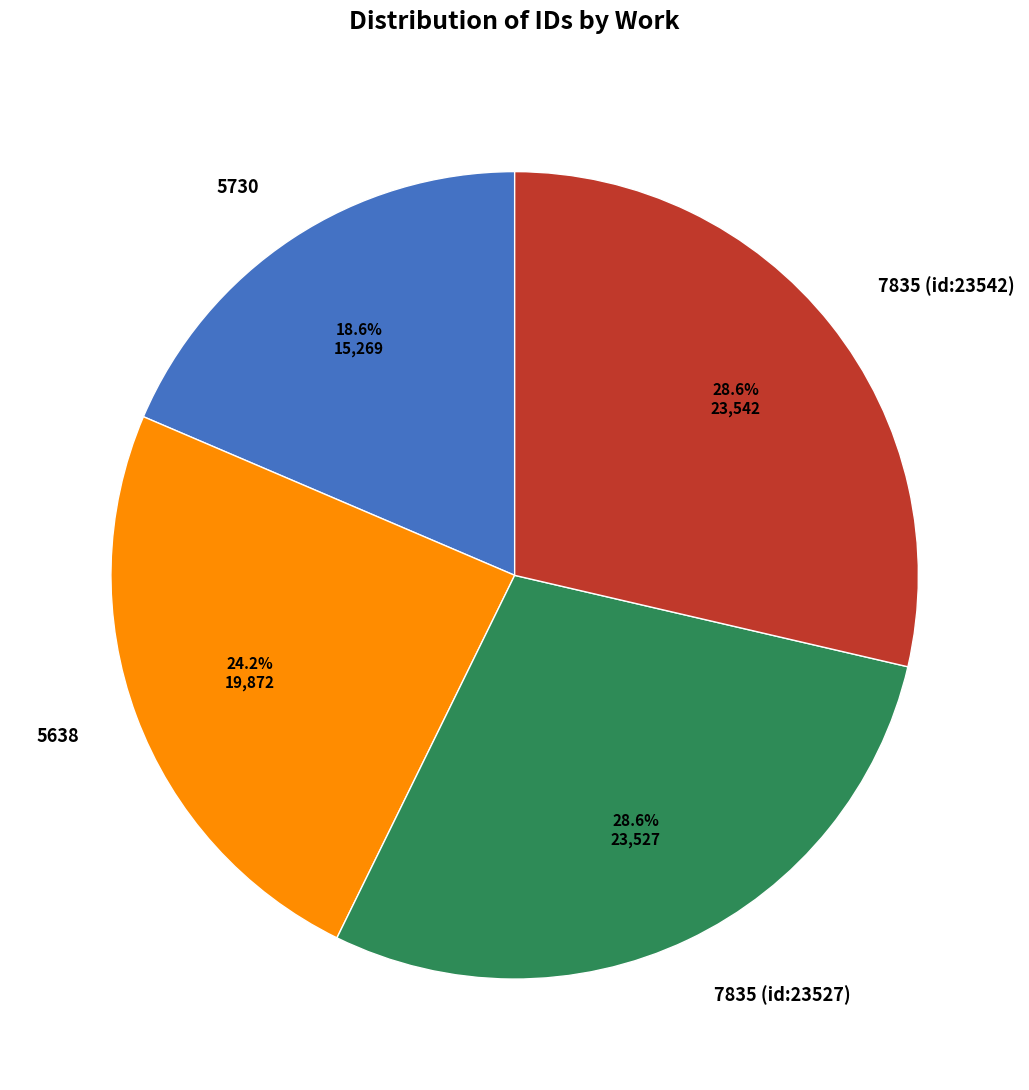

What portion of the pie excludes 5730?

81.4%